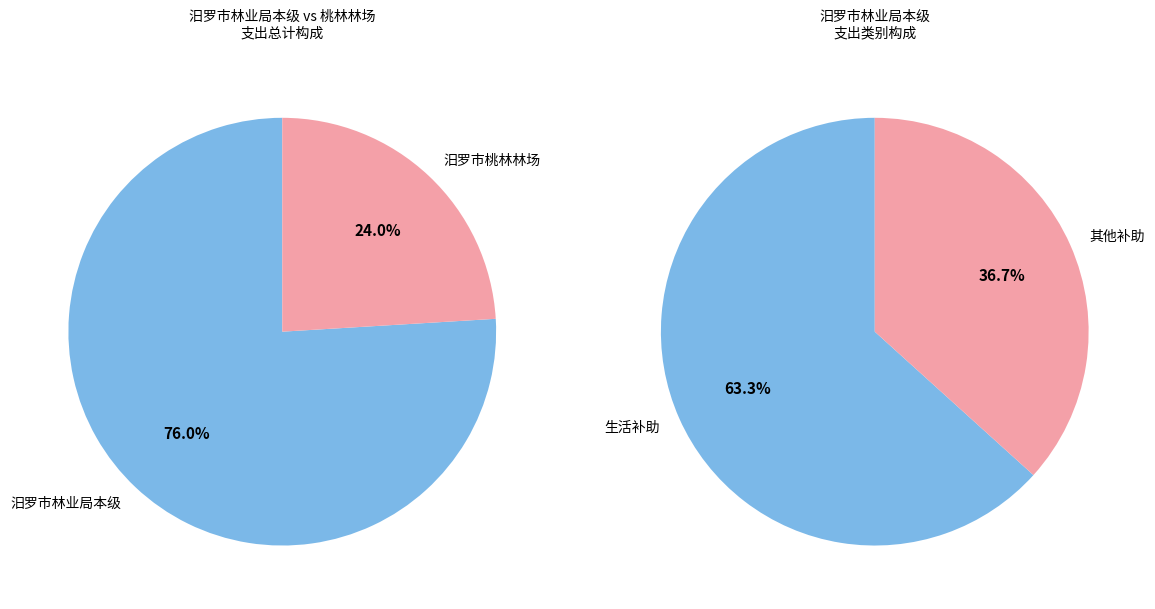

What portion of the pie excludes 汨罗市桃林林场?

76.0%